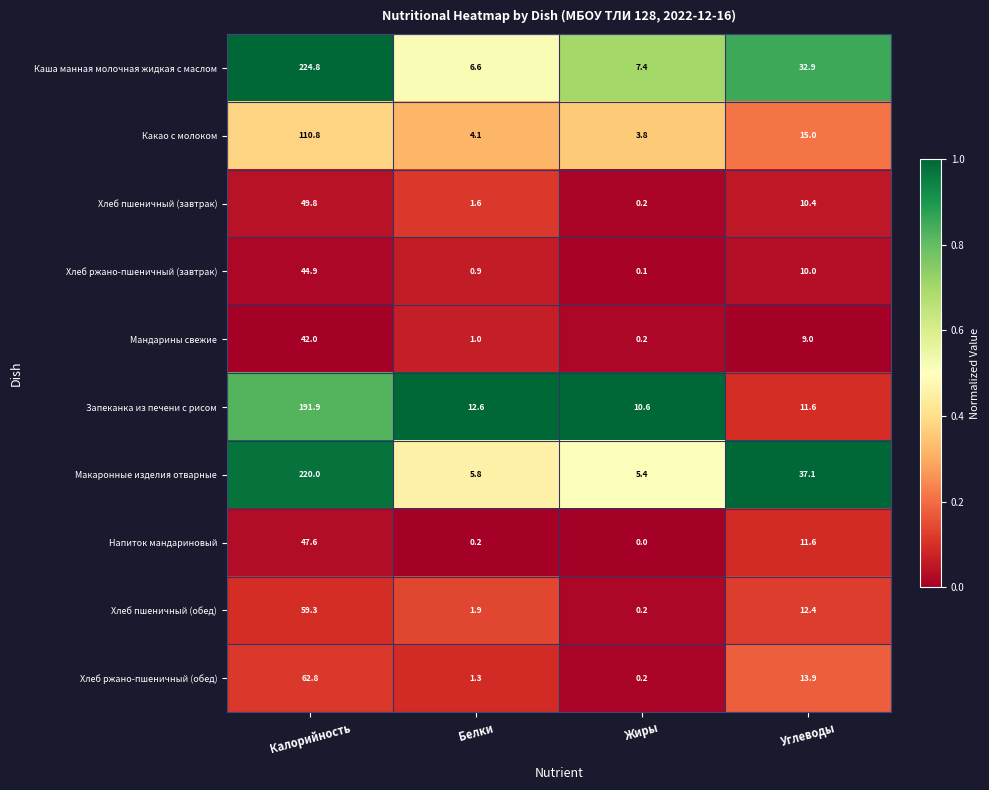

The value of Каша манная молочная жидкая с маслом at Жиры is 10.8. True or false?

False